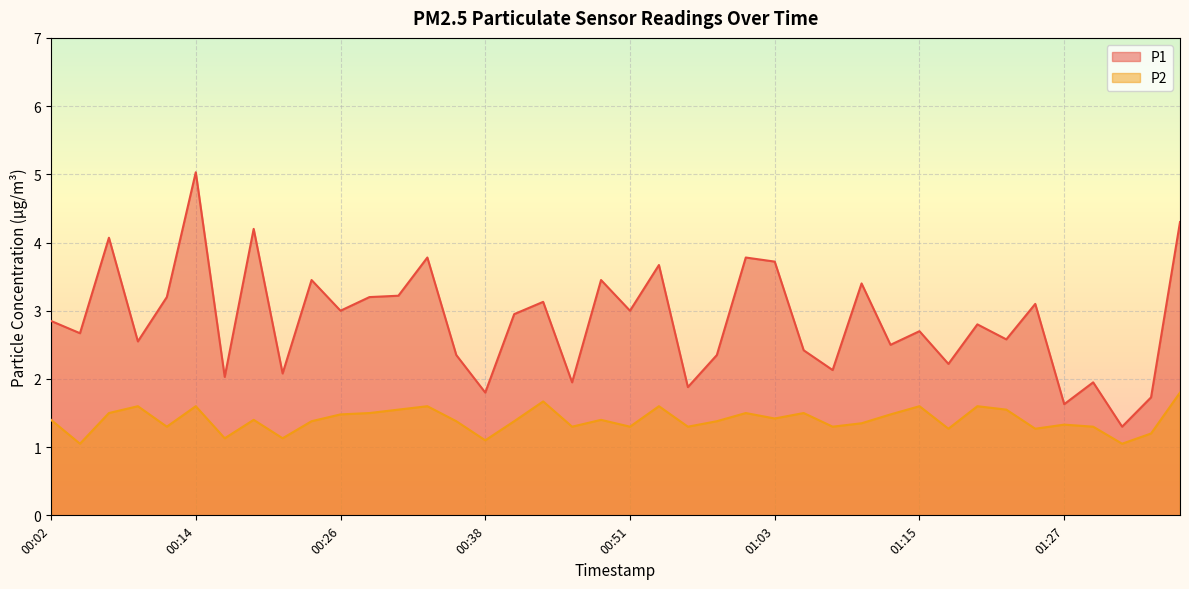

What is the value of the P1 point at the 36th from the left?

1.6